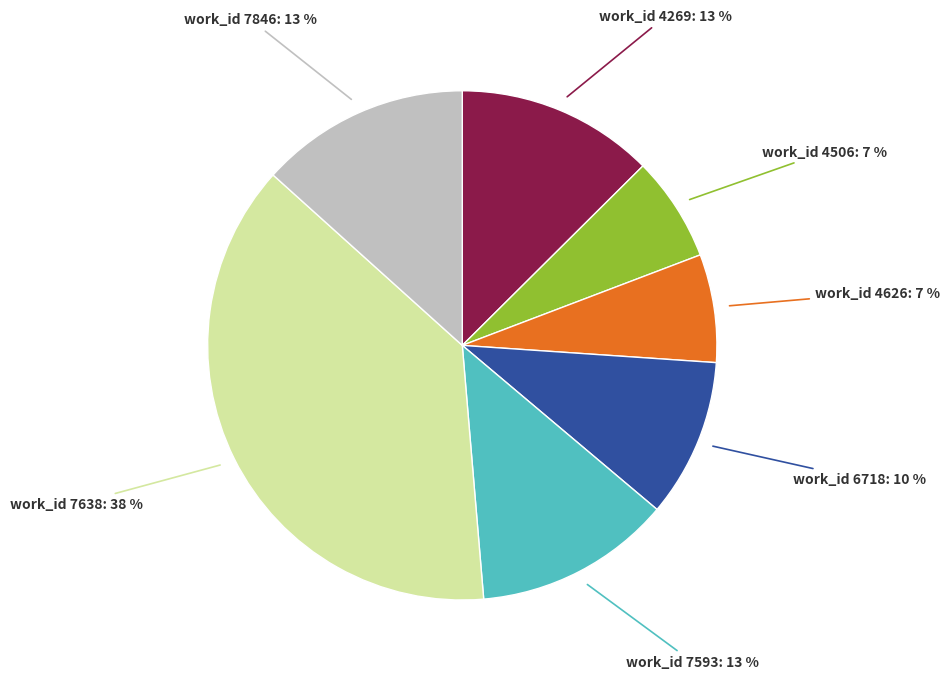

Is there any slice that represents more than half of the pie?

No